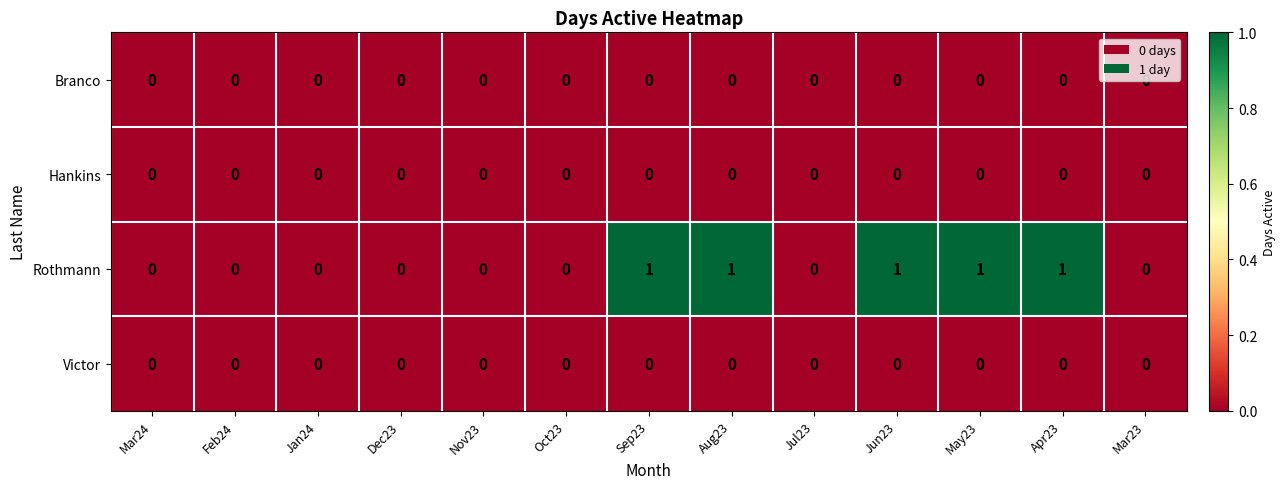

Which series has the largest total across all categories?

Rothmann